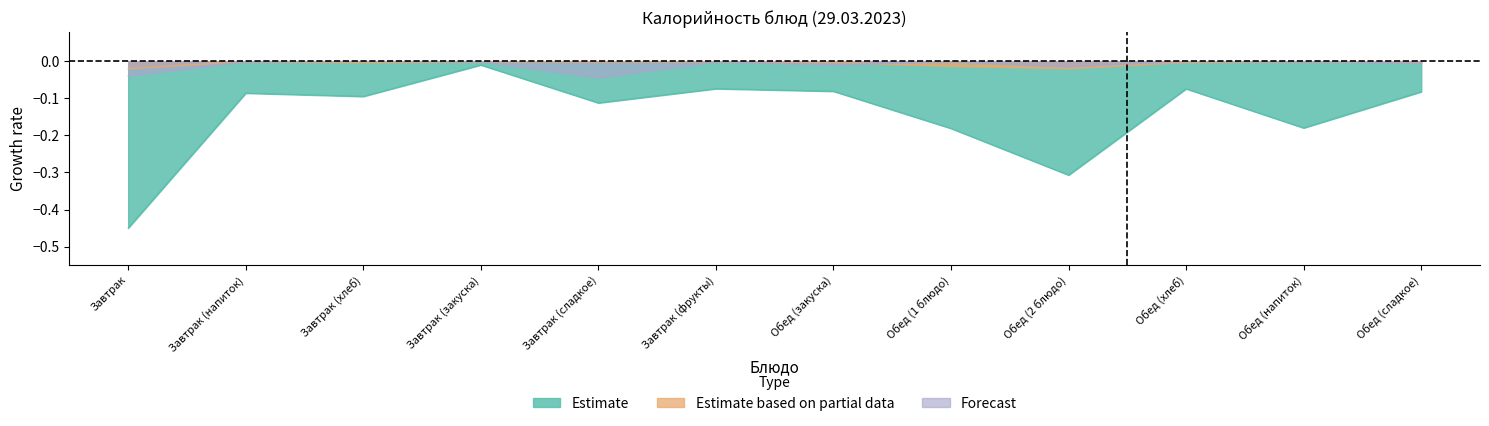

Reading left to right, extract all data points from this chart.

Estimate: Завтрак=-0.5	Завтрак (напиток)=-0.1	Завтрак (хлеб)=-0.1	Завтрак (закуска)=-0.0	Завтрак (сладкое)=-0.1	Завтрак (фрукты)=-0.1	Обед (закуска)=-0.1	Обед (1 блюдо)=-0.2	Обед (2 блюдо)=-0.3	Обед (хлеб)=-0.1	Обед (напиток)=-0.2	Обед (сладкое)=-0.1
Estimate based on partial data: Завтрак=-0.0	Завтрак (напиток)=-0.0	Завтрак (хлеб)=-0.0	Завтрак (закуска)=-0.0	Завтрак (сладкое)=-0.0	Завтрак (фрукты)=-0.0	Обед (закуска)=-0.0	Обед (1 блюдо)=-0.0	Обед (2 блюдо)=-0.0	Обед (хлеб)=-0.0	Обед (напиток)=-0.0	Обед (сладкое)=-0.0
Forecast: Завтрак=-0.0	Завтрак (напиток)=-0.0	Завтрак (хлеб)=-0.0	Завтрак (закуска)=-0.0	Завтрак (сладкое)=-0.0	Завтрак (фрукты)=-0.0	Обед (закуска)=-0.0	Обед (1 блюдо)=-0.0	Обед (2 блюдо)=-0.0	Обед (хлеб)=-0.0	Обед (напиток)=-0.0	Обед (сладкое)=-0.0